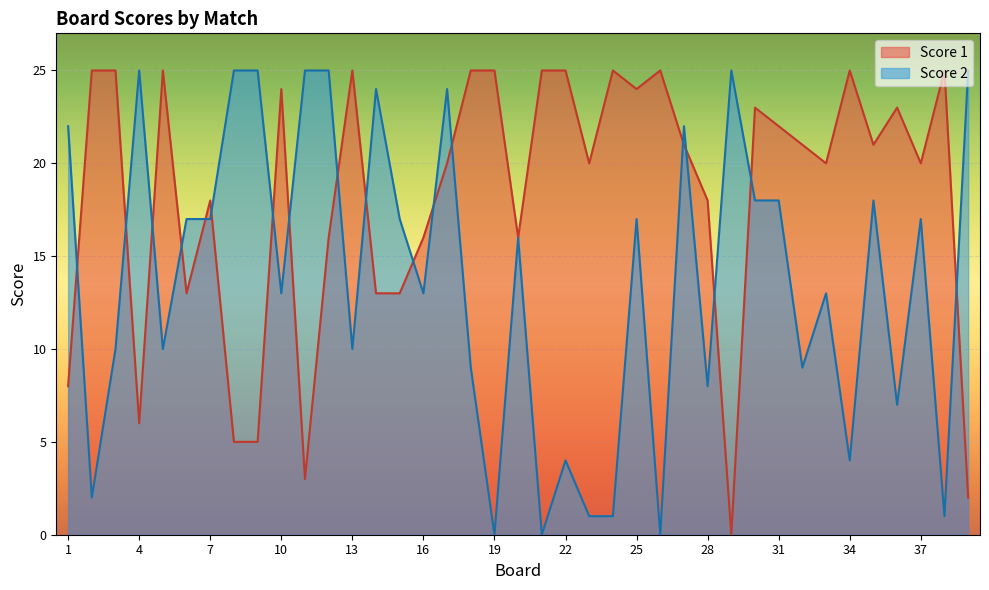

What is the greatest value displayed?

25